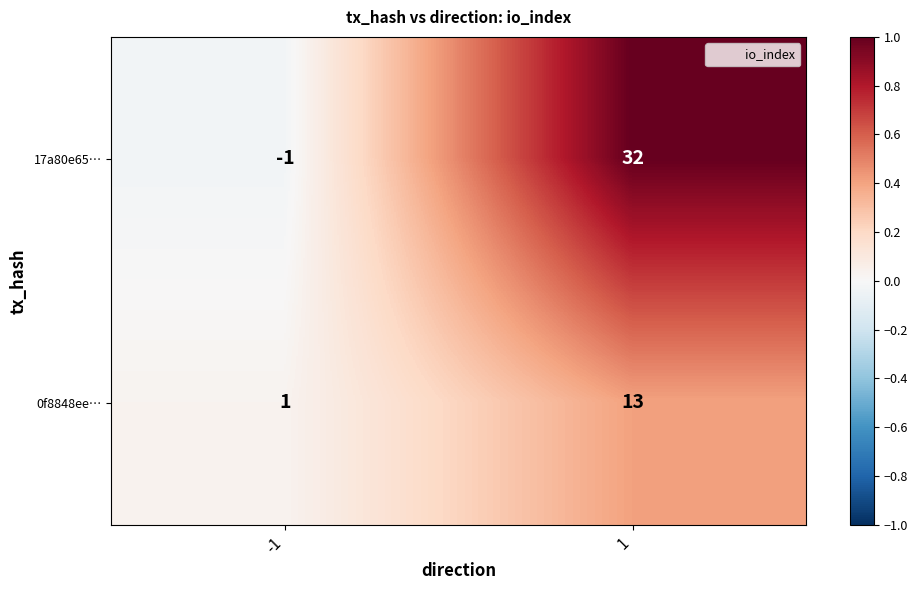

Between -1 and 1, which series saw the biggest shift?

17a80e65…